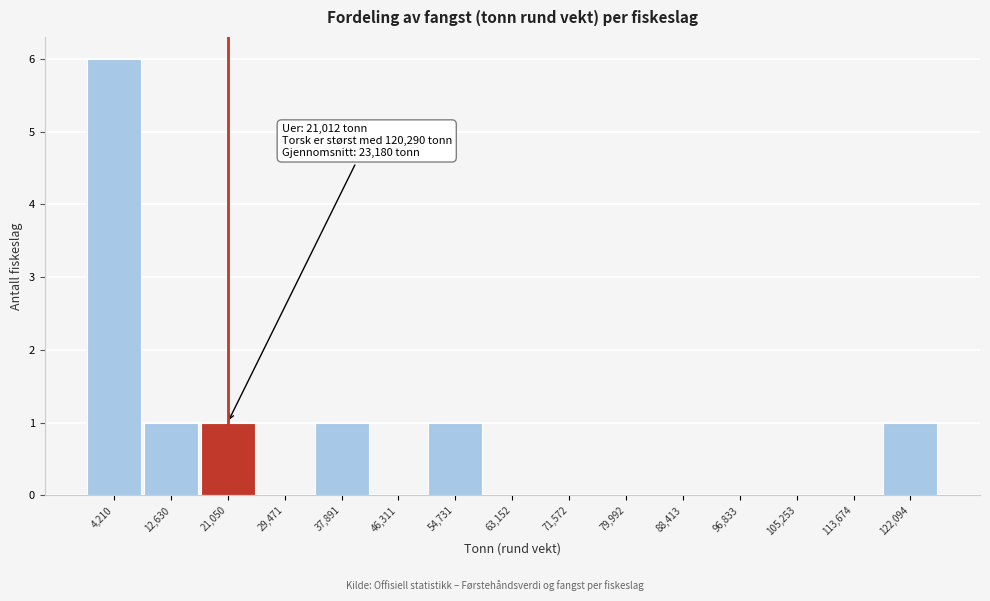

Over which range of the x-axis is the bar tallest?

0 to 8000